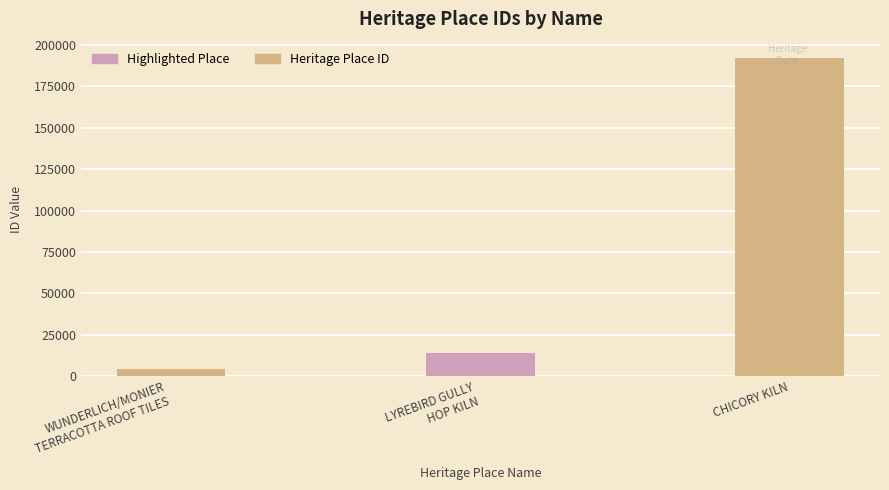

What is the difference between the maximum and second lowest values?

178173